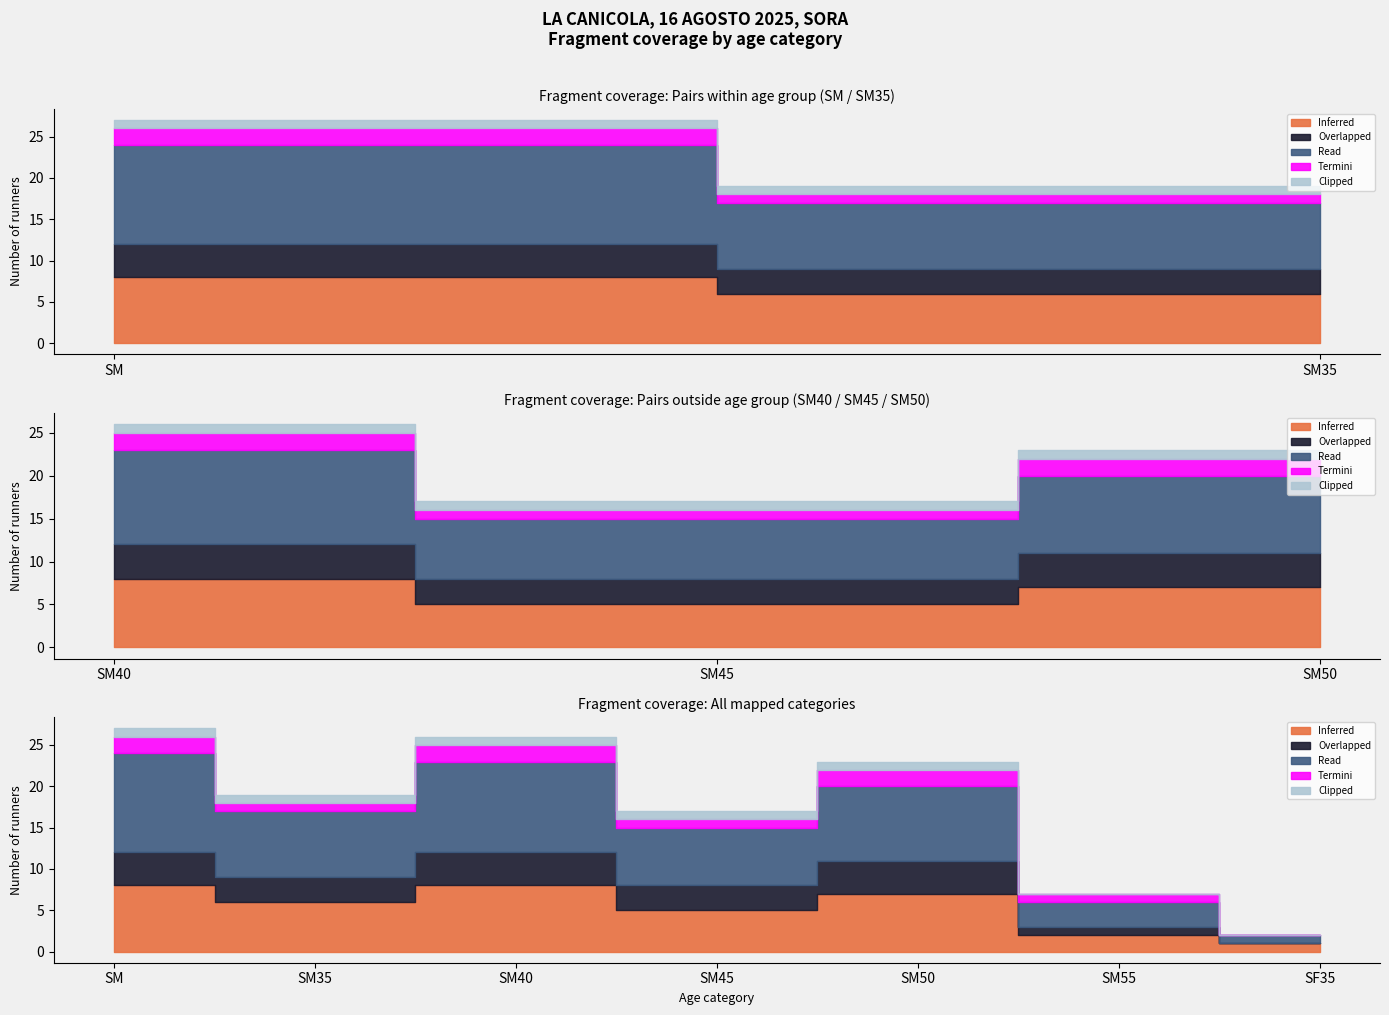

True or false: Clipped has more than 1 interior local peaks.

False